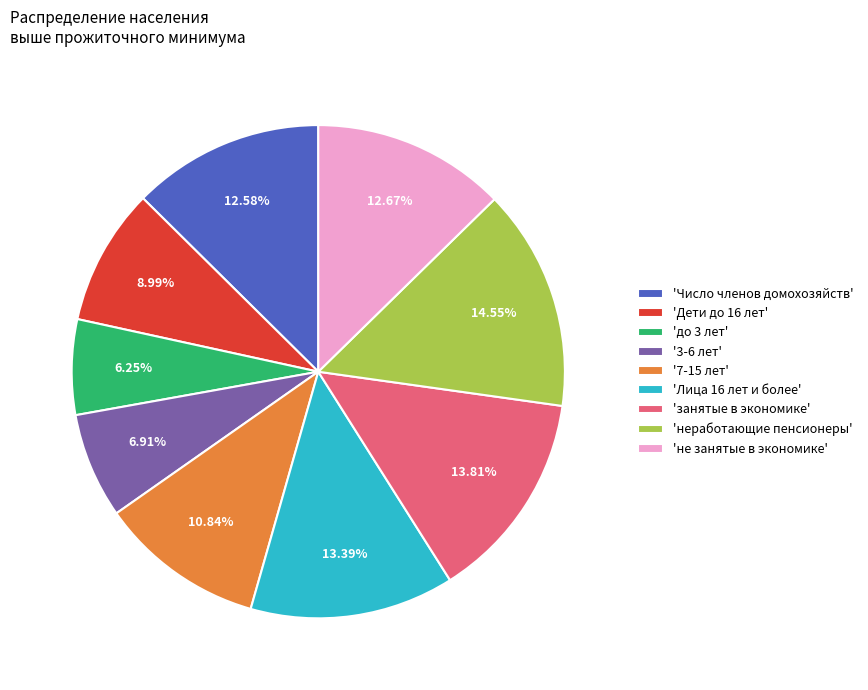

Does 'Число членов домохозяйств' represent more than half of the total?

No